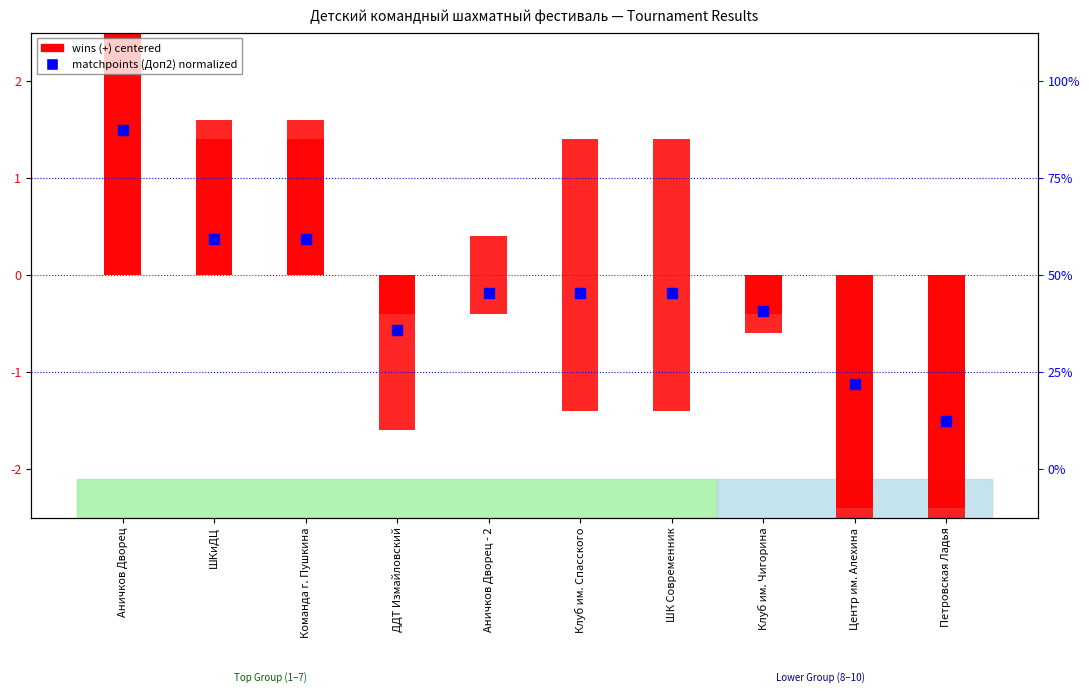

What is the total value across all series at Центр им. Алехина?

-6.1